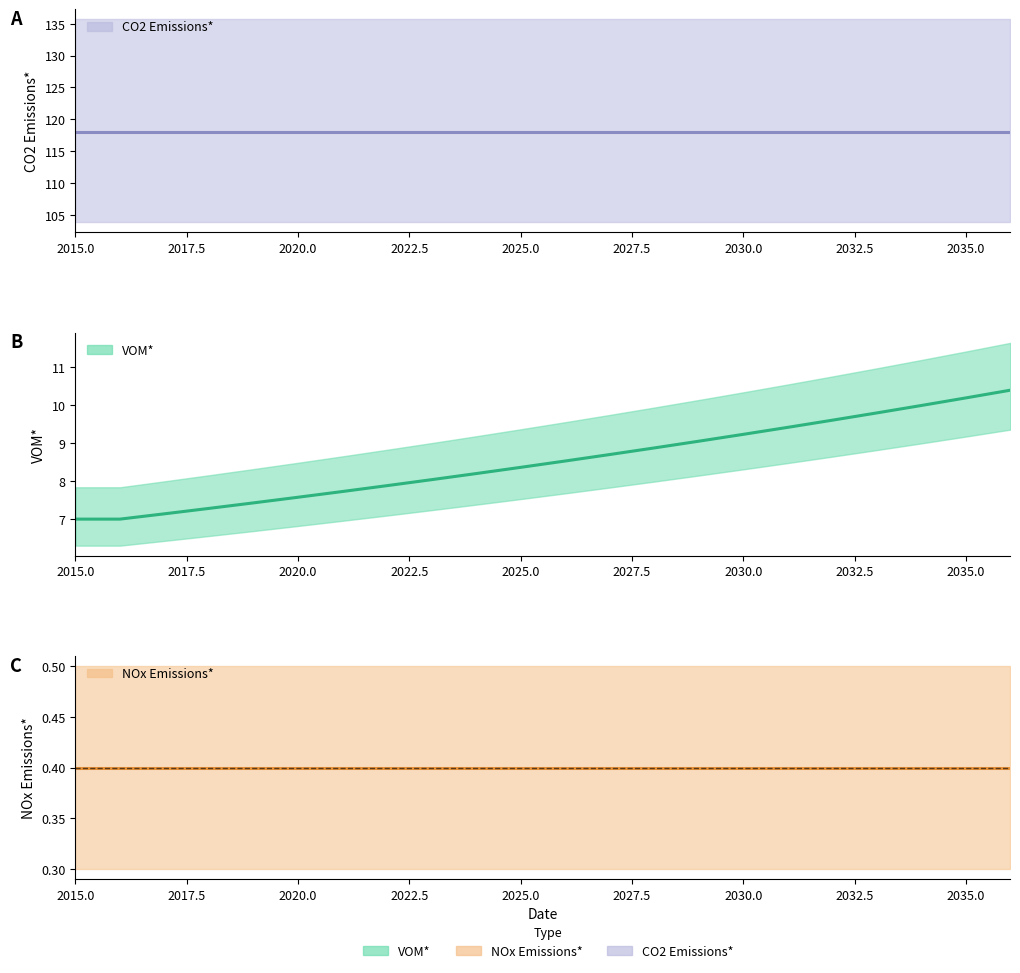

The value of NOx Emissions* at 2016 is 0.4. True or false?

True